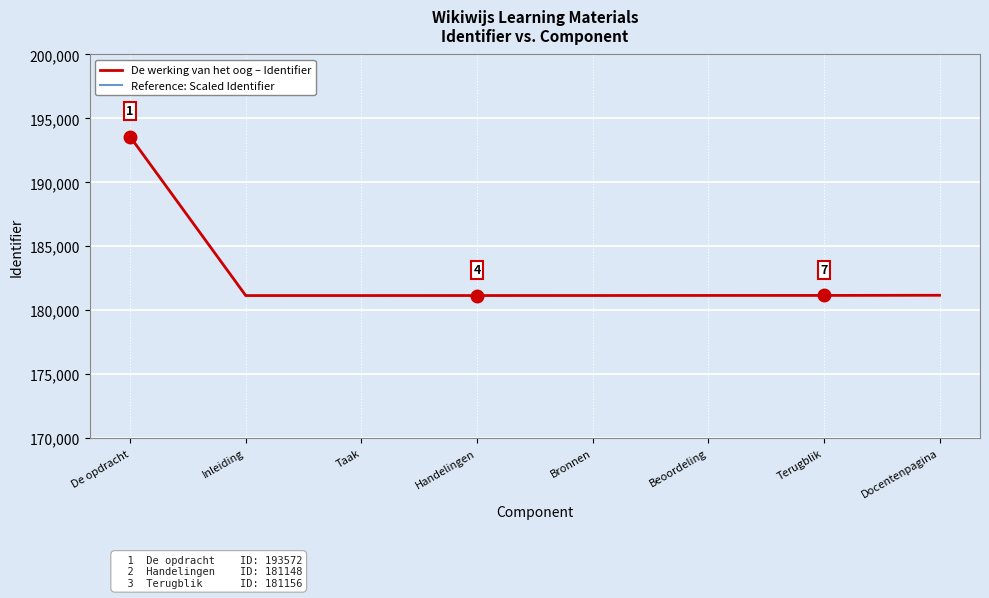

What is the average value of the De werking van het oog – Identifier series?

182705